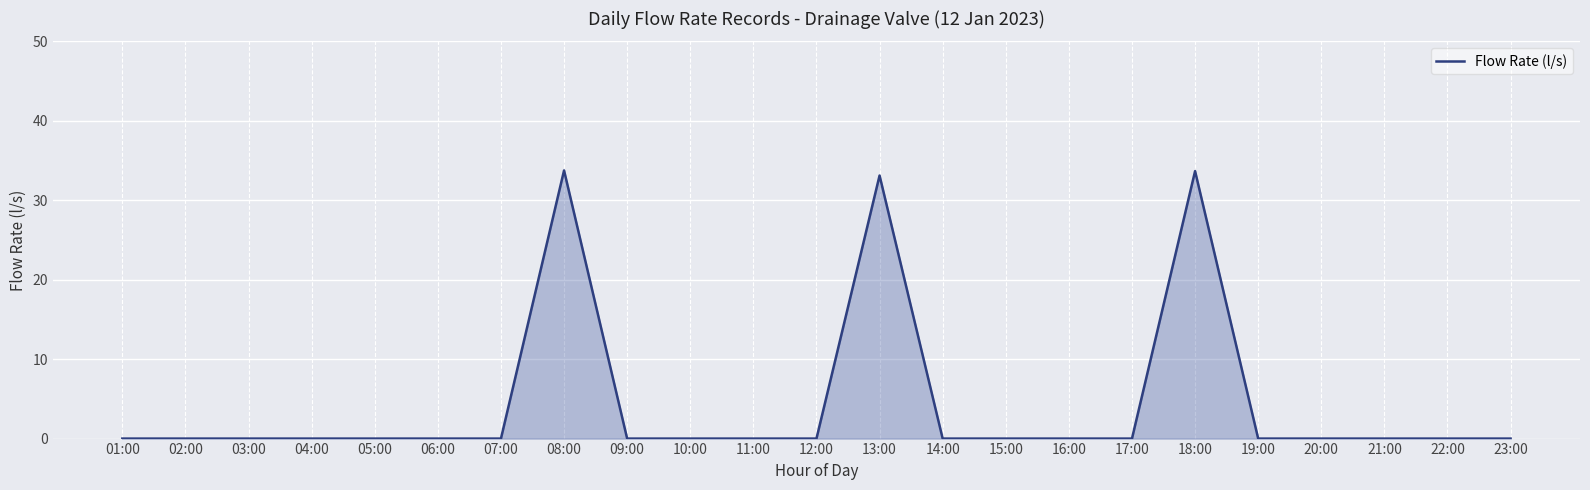

The chart shows a value of -23.0 at 06:00. True or false?

False